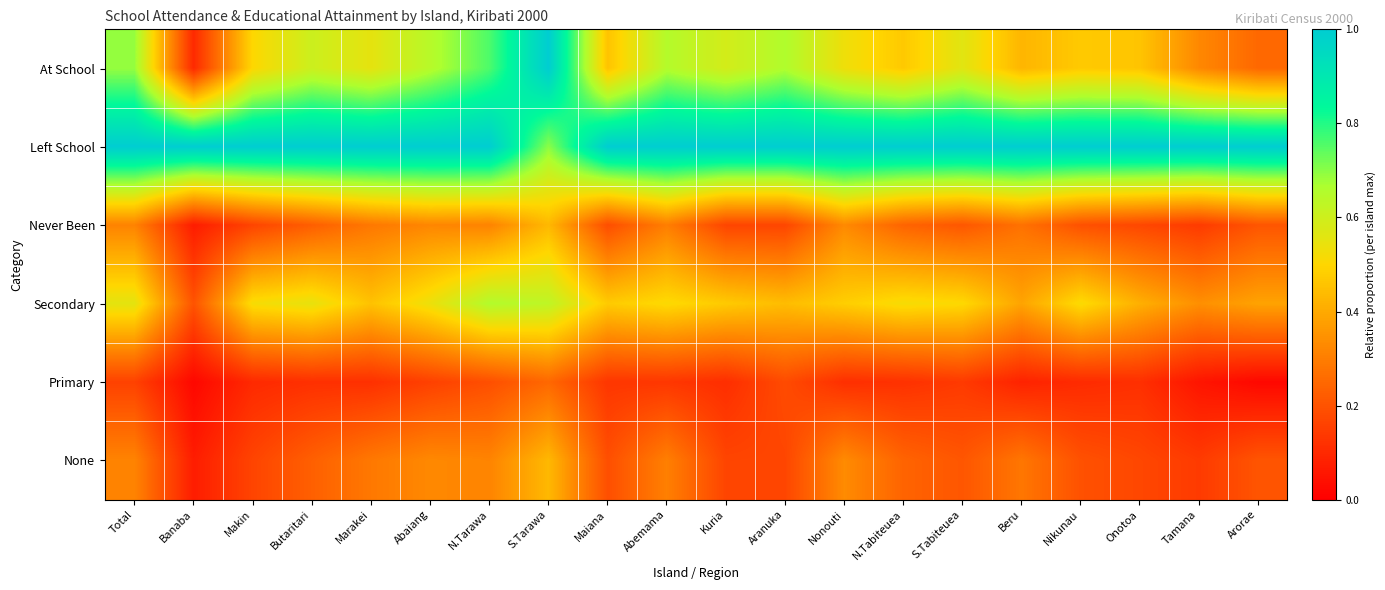

Which label corresponds to the largest value in the chart?

S.Tarawa